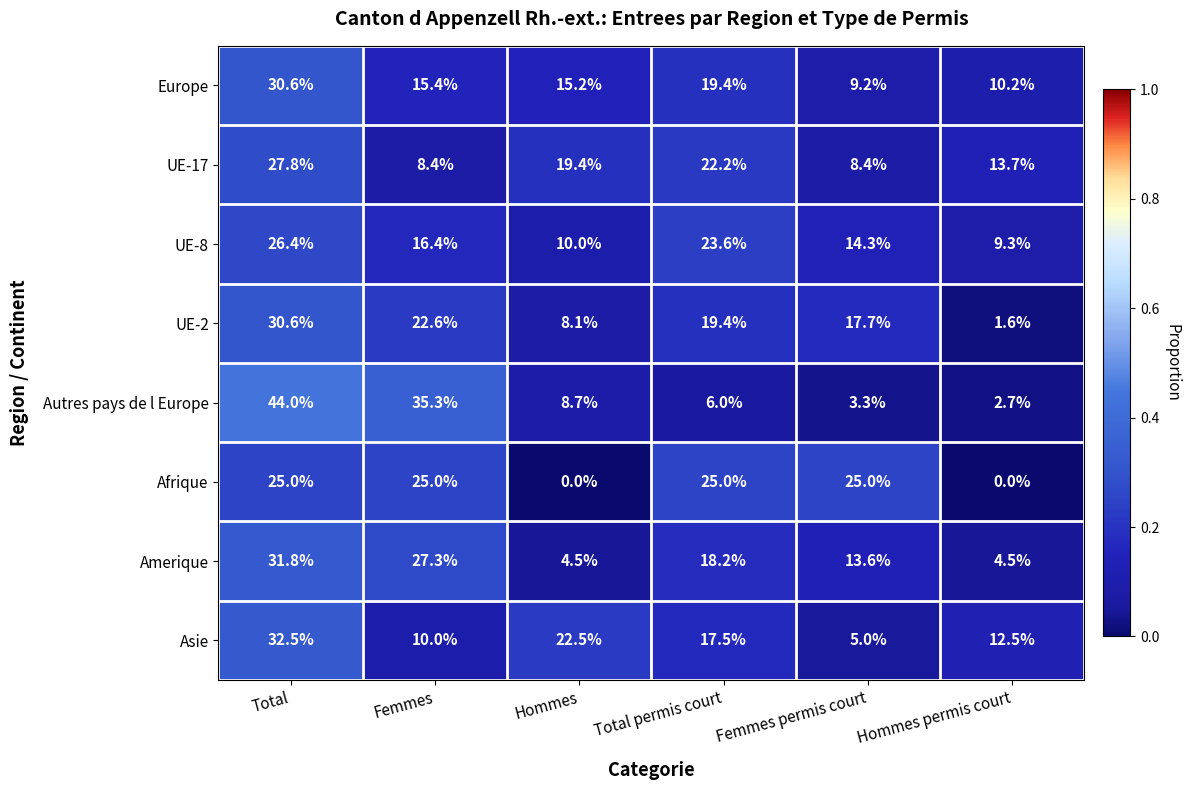

At which category does the chart reach its peak across all series?

Total